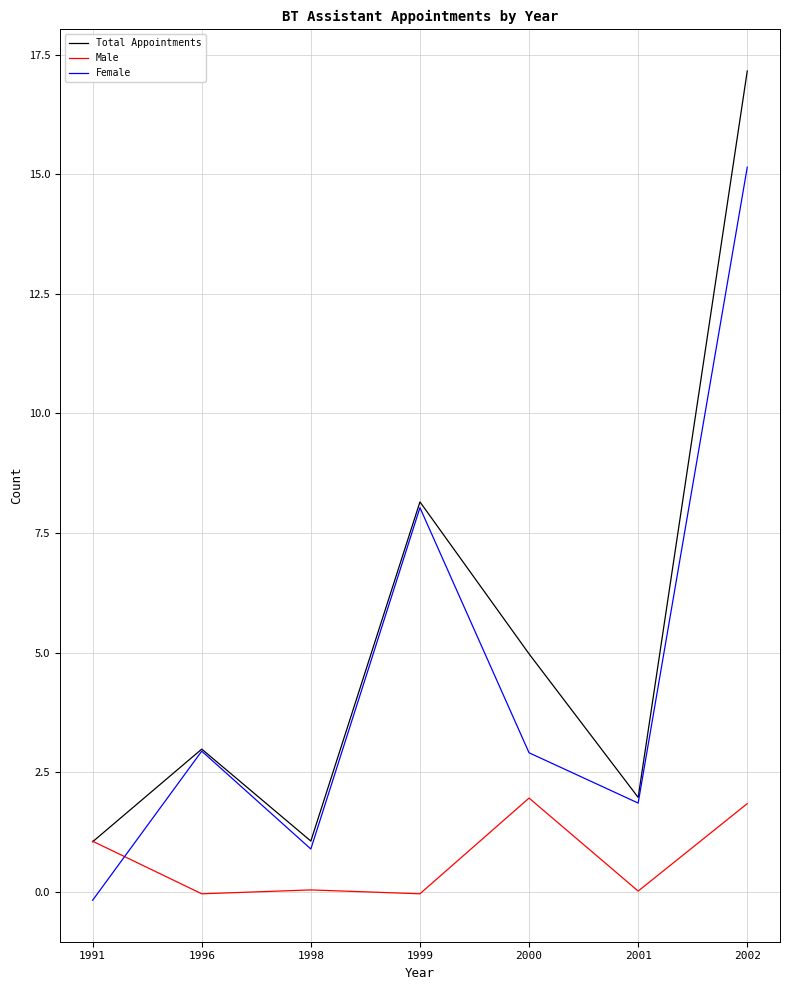

True or false: Female has a value of 15.1 at 2002.

True